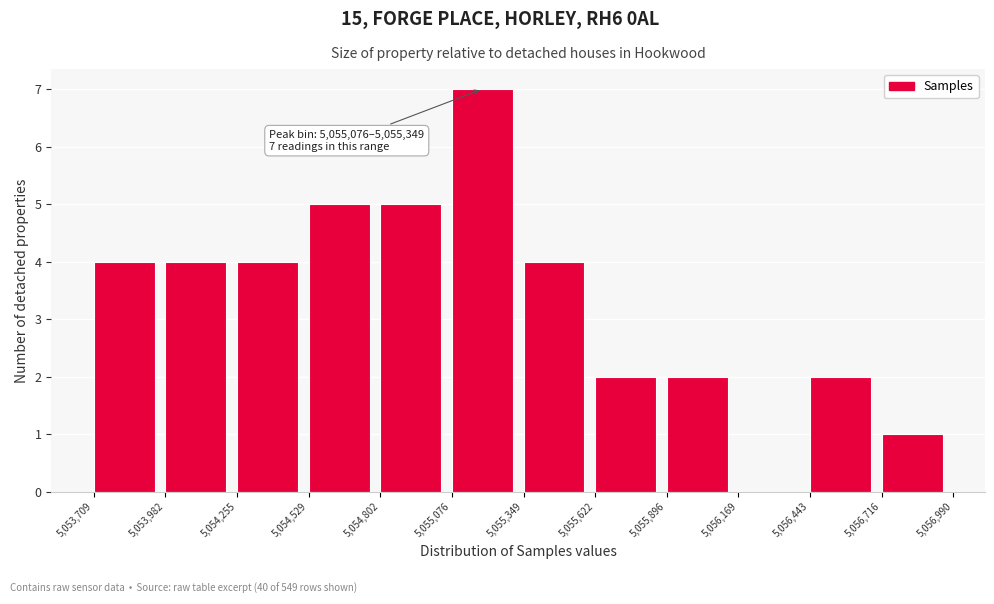

Over which range of the x-axis is the bar tallest?

5,055,076 to 5,055,349